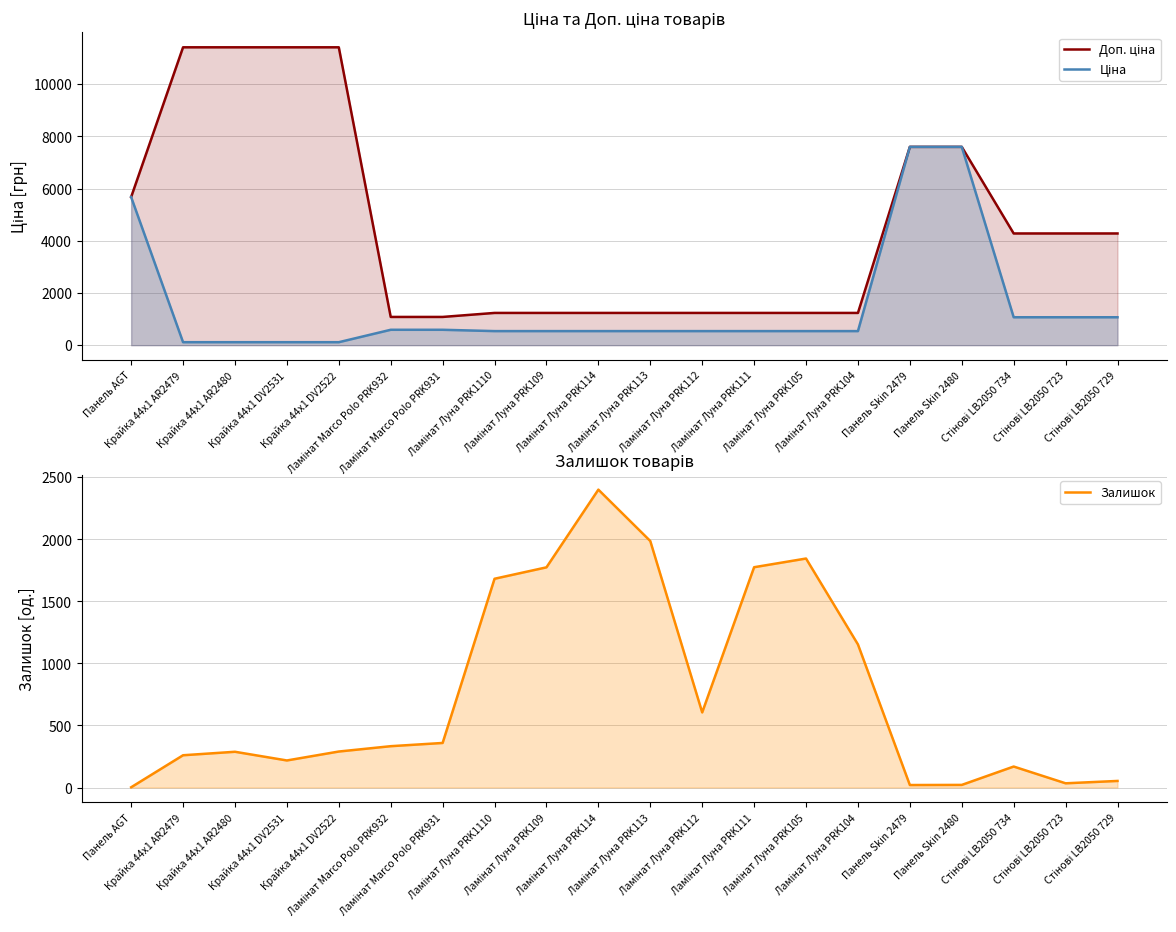

What is the difference between the highest and lowest values at Ламінат Луна PRK112?

696.4